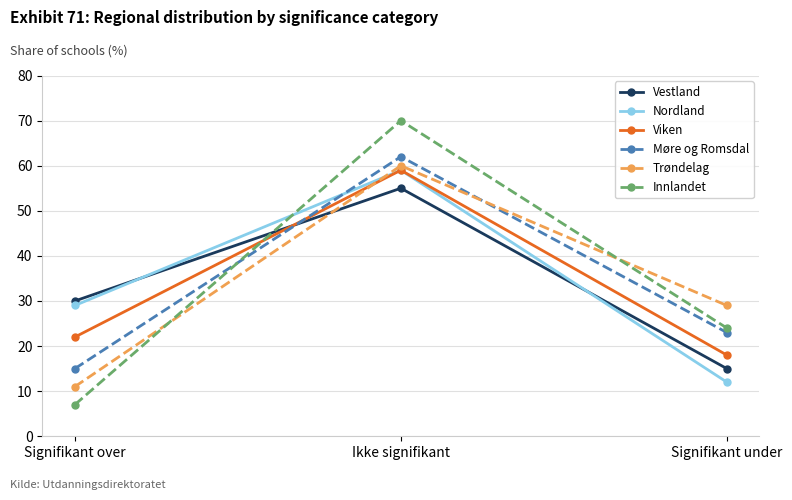

What is the value of the Vestland point at the 2nd from the left?

55